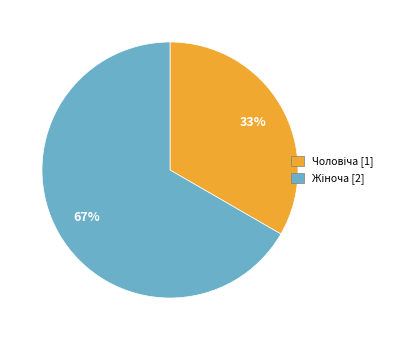

To the nearest percent, what is the average slice percentage?

50%